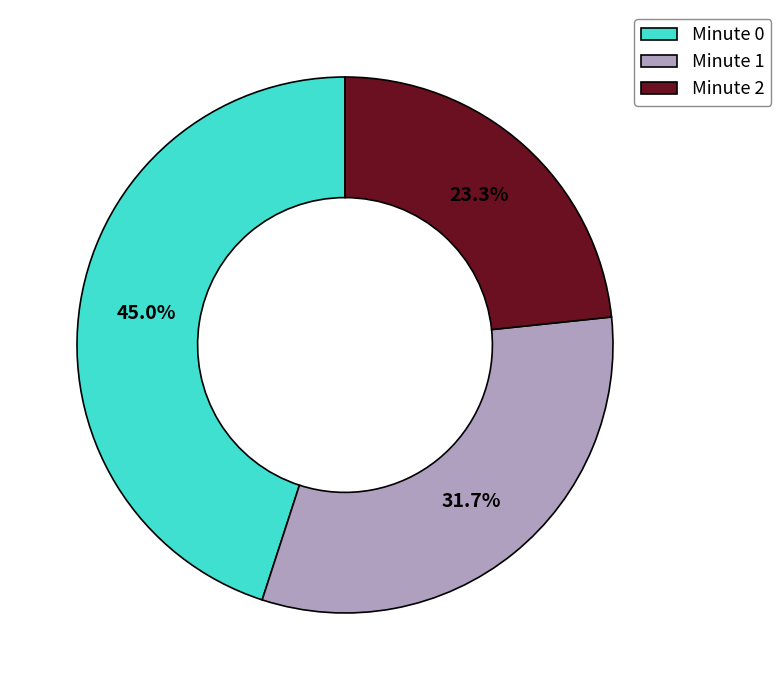

To the nearest percent, what percentage of the pie is Minute 2?

23%